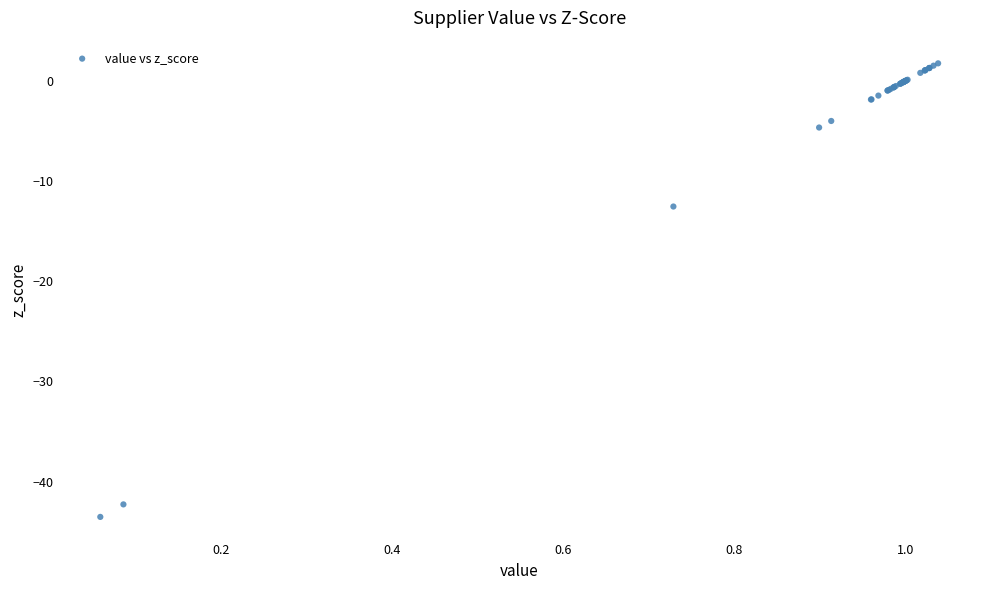

What Y value in the scatter plot is closest to -20?

-12.5